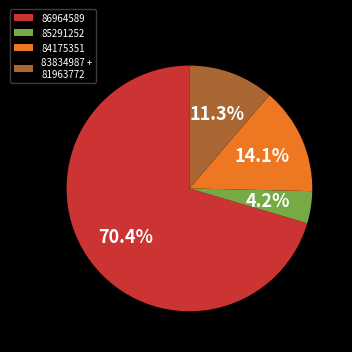

To the nearest percent, what is the average slice percentage?

25%